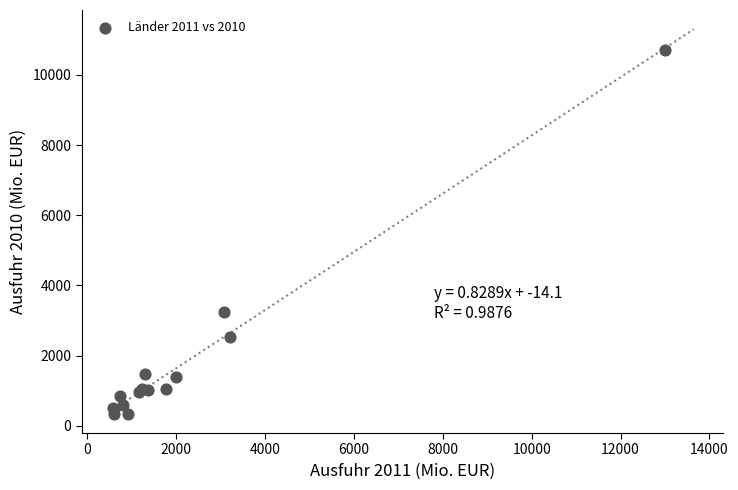

What Y value in the scatter plot is closest to 5520?

3248.7